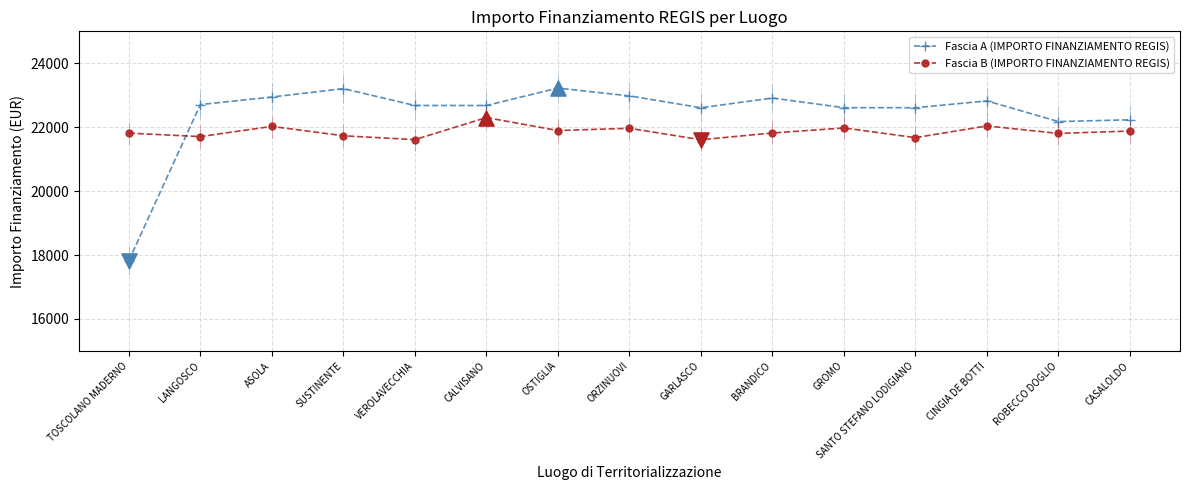

Which series reaches the maximum Y coordinate?

Fascia A (IMPORTO FINANZIAMENTO REGIS)